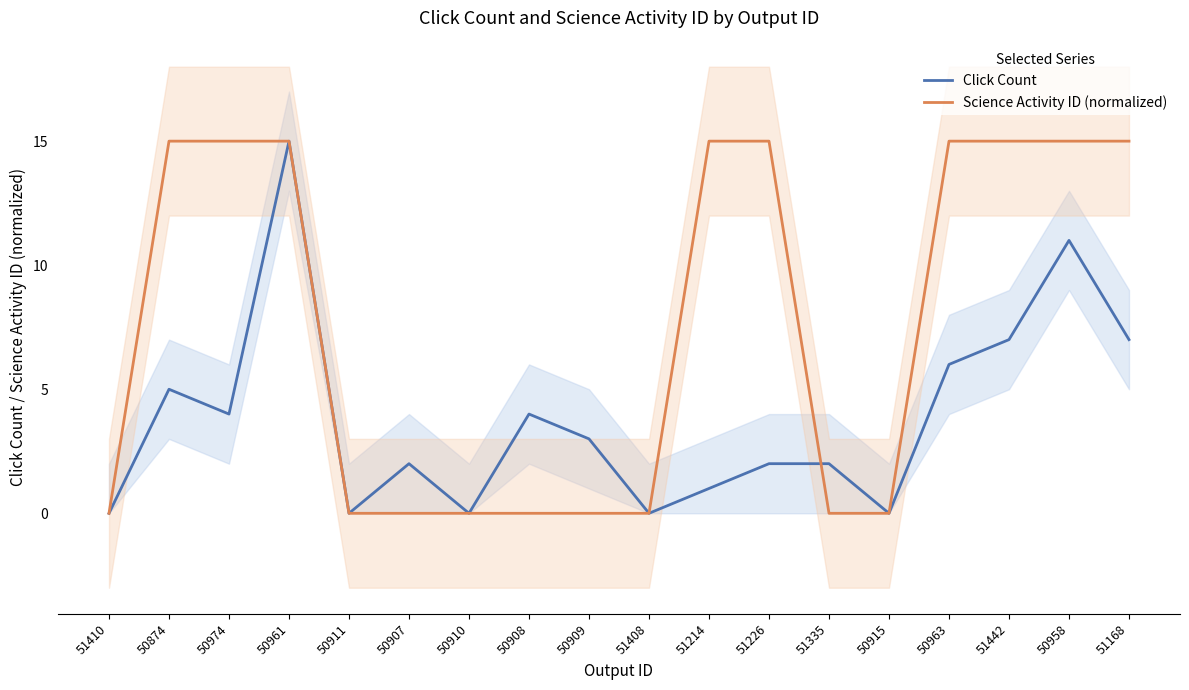

At how many categories does at least one series exceed 7?

9